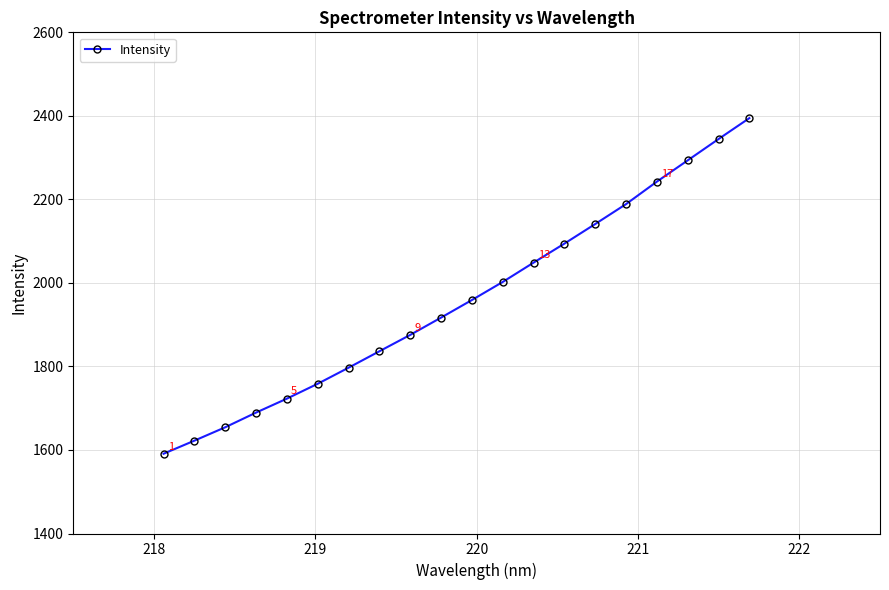

What is the difference between the maximum and minimum values?

803.6